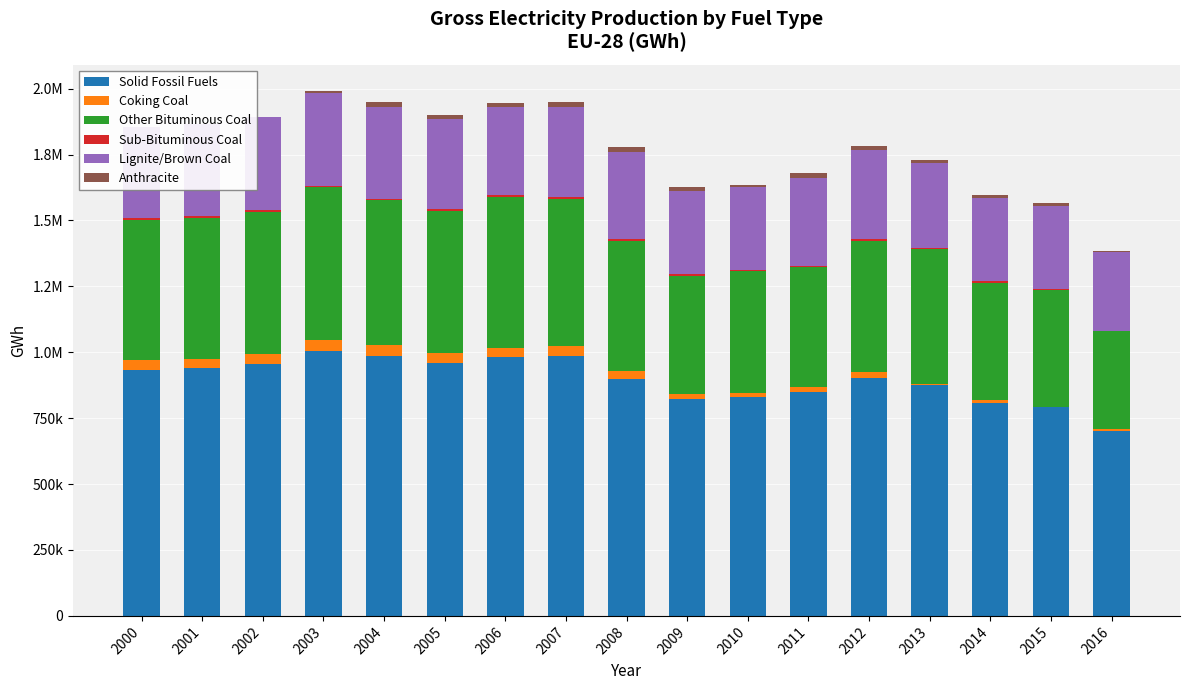

What is the difference between the maximum and minimum values in the Sub-Bituminous Coal series?

4006